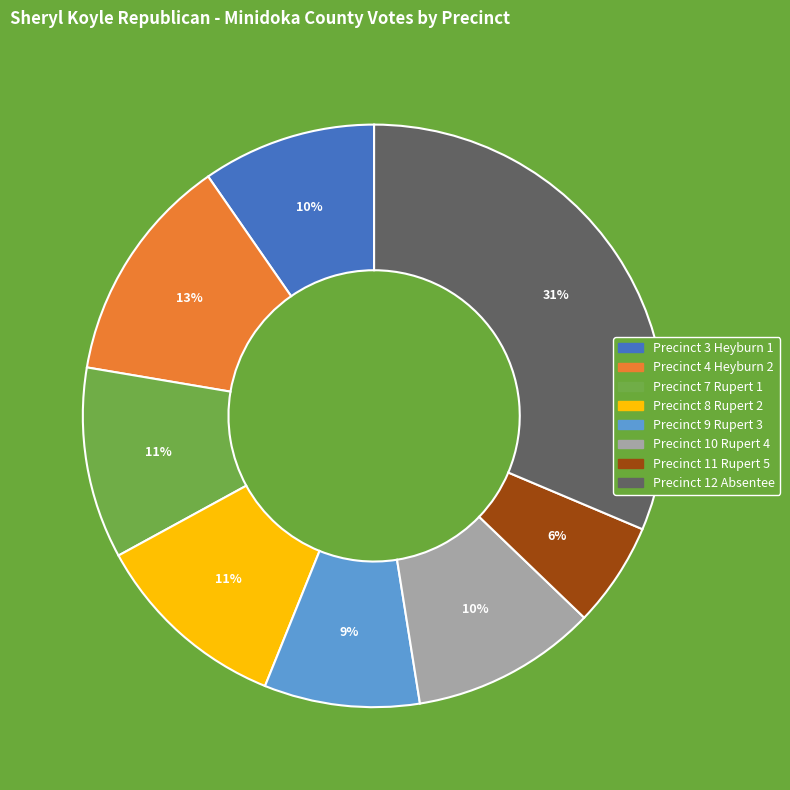

Is the sum of Precinct 3 Heyburn 1 and Precinct 8 Rupert 2 greater than half?

No